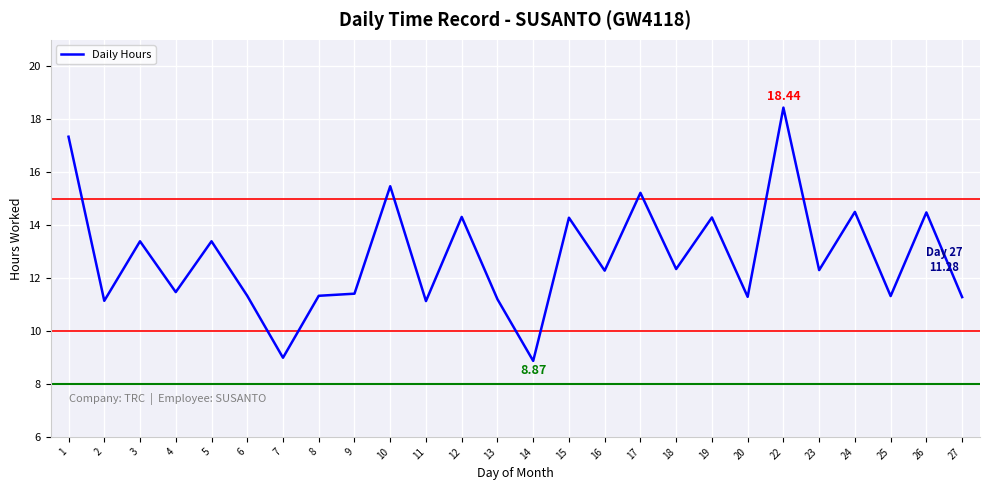

What is the difference between the maximum and minimum values?

9.6